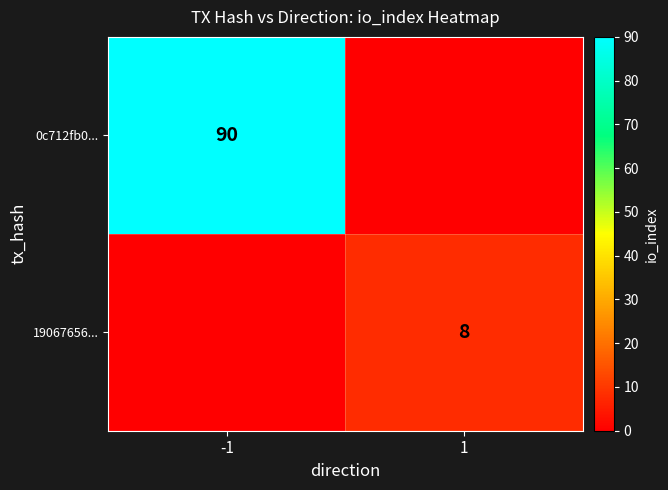

Is it true that 19067656... equals 3 at 1?

False